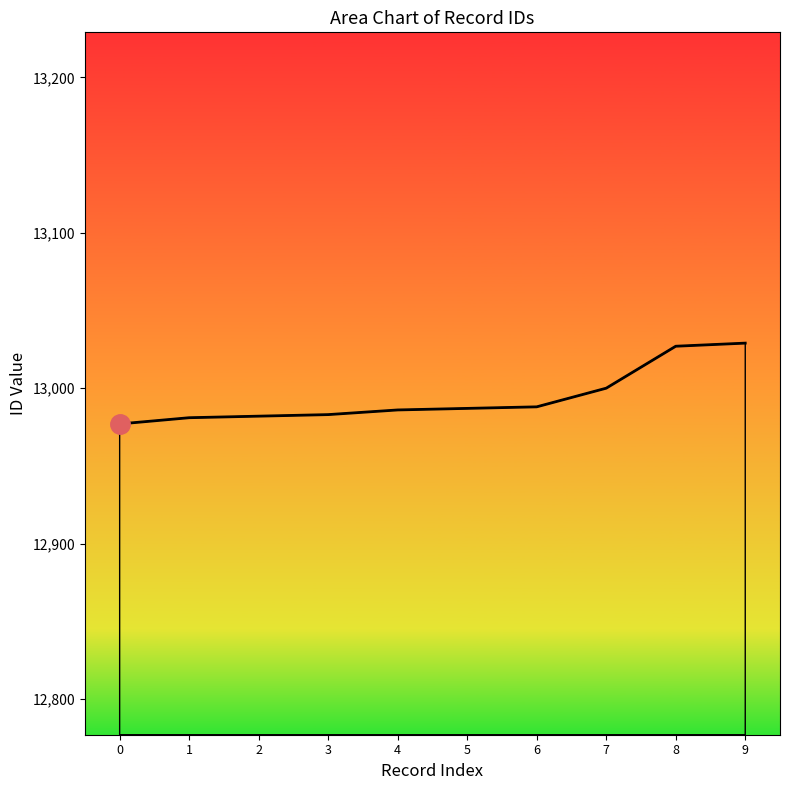

What is the ratio of the value at 2 to the value at 6?

1.0